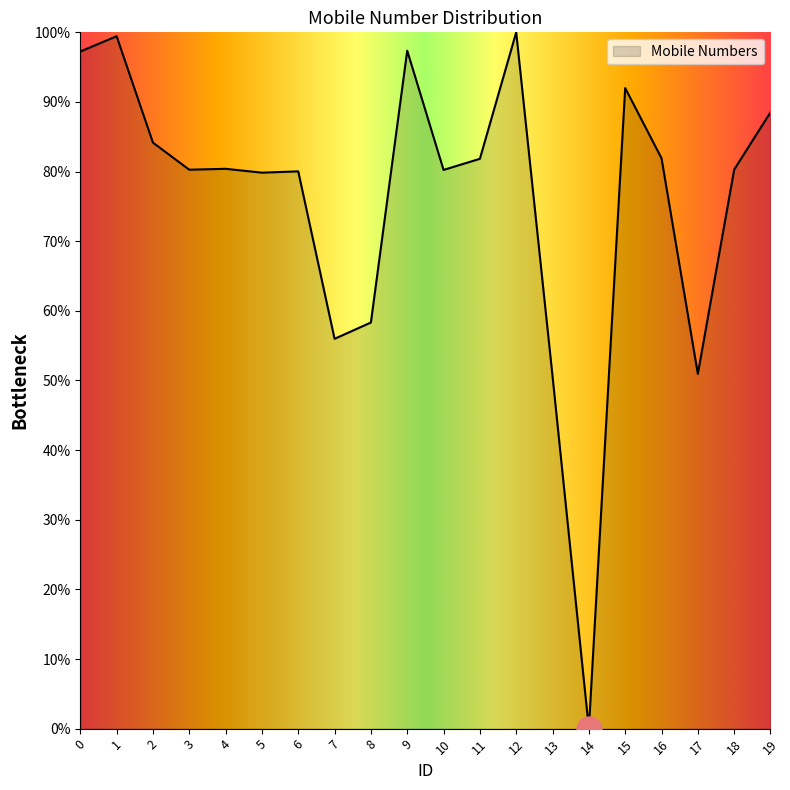

What is the difference between the values at 12 and 6?

20.0